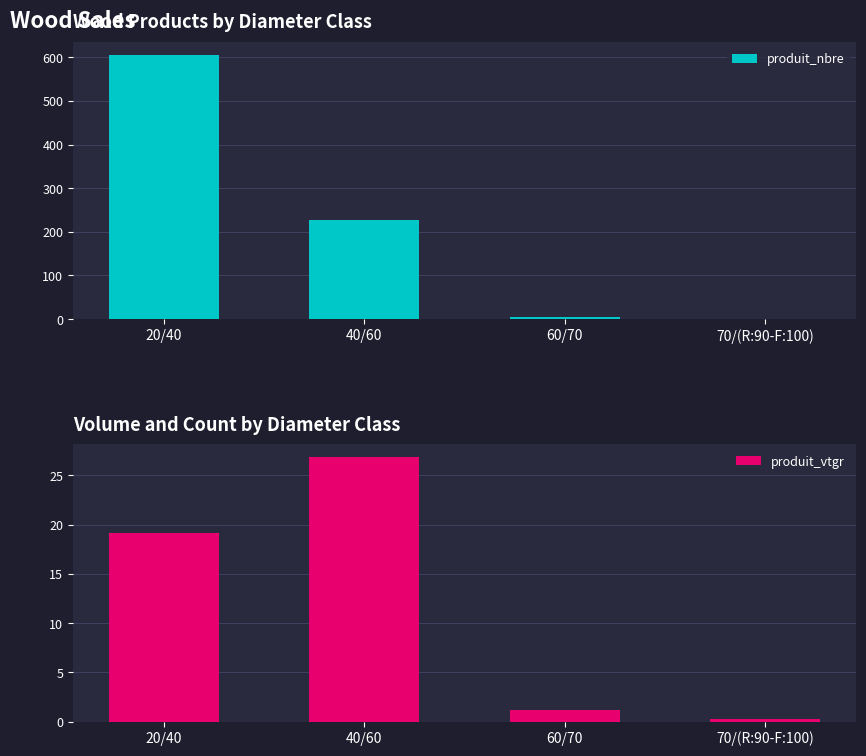

Which series has the largest total across all categories?

produit_nbre